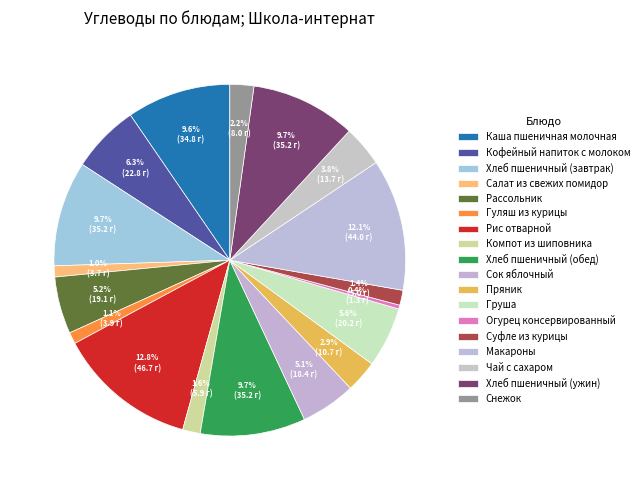

Approximately how many times larger is the value at Огурец консервированный compared to Салат из свежих помидор?

0.3